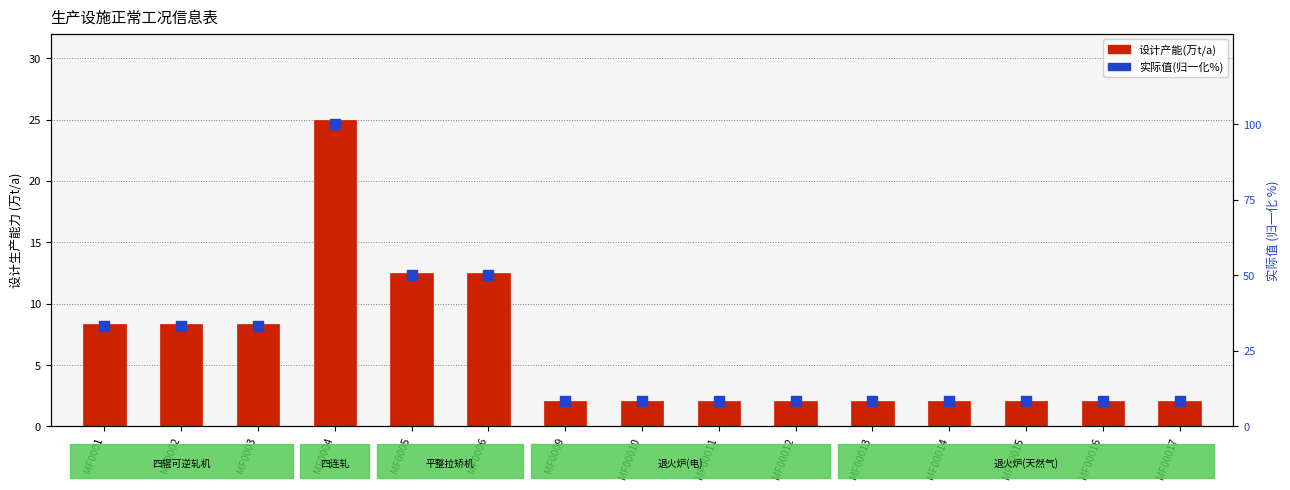

Which series has the largest total across all categories?

实际值(归一化%)